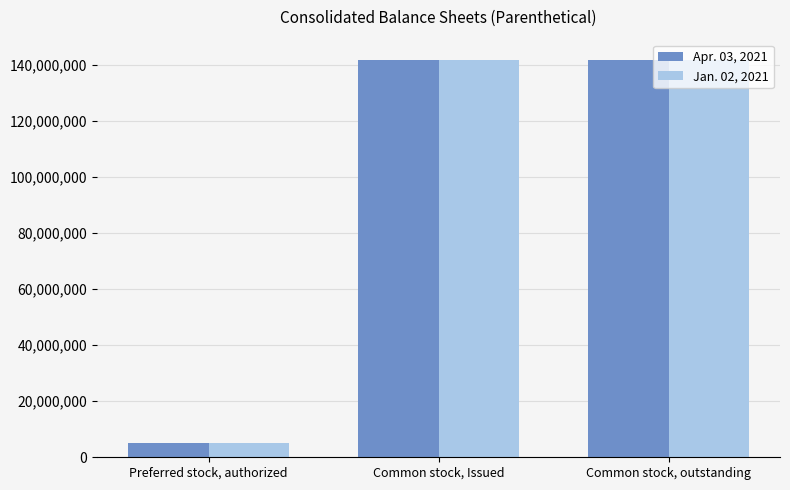

What value does the Jan. 02, 2021 series have at Preferred stock, authorized, to the nearest 50?

5000000